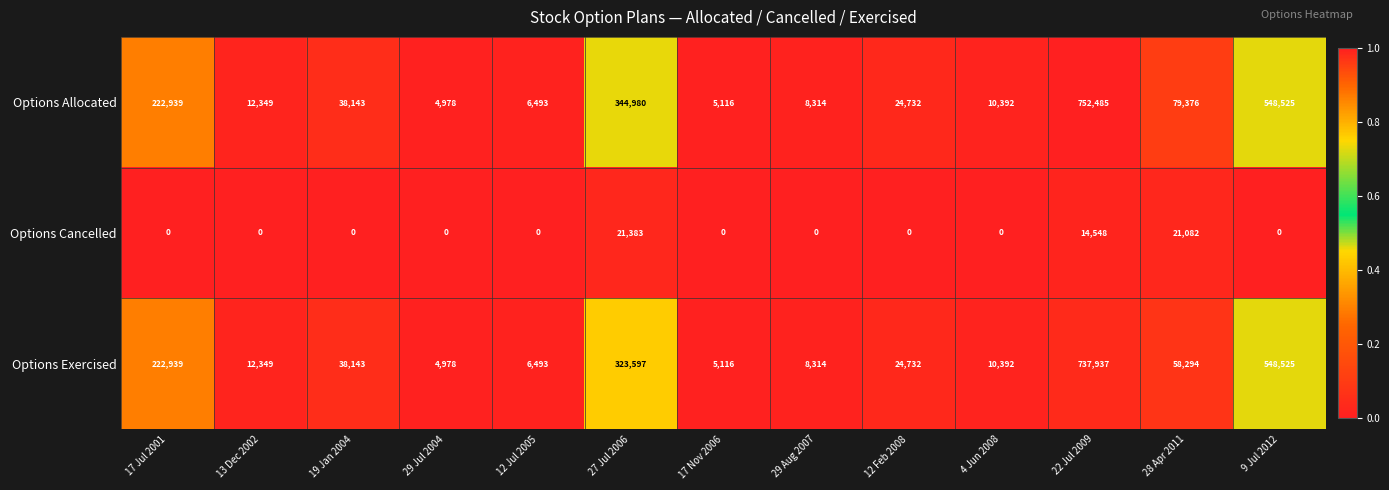

True or false: Options Exercised has a value of 58294 at 28 Apr 2011.

True